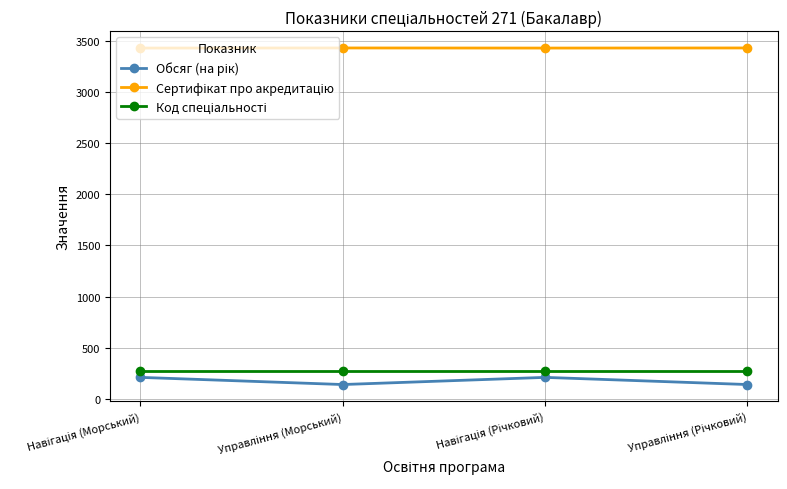

What is the smallest value displayed?

140